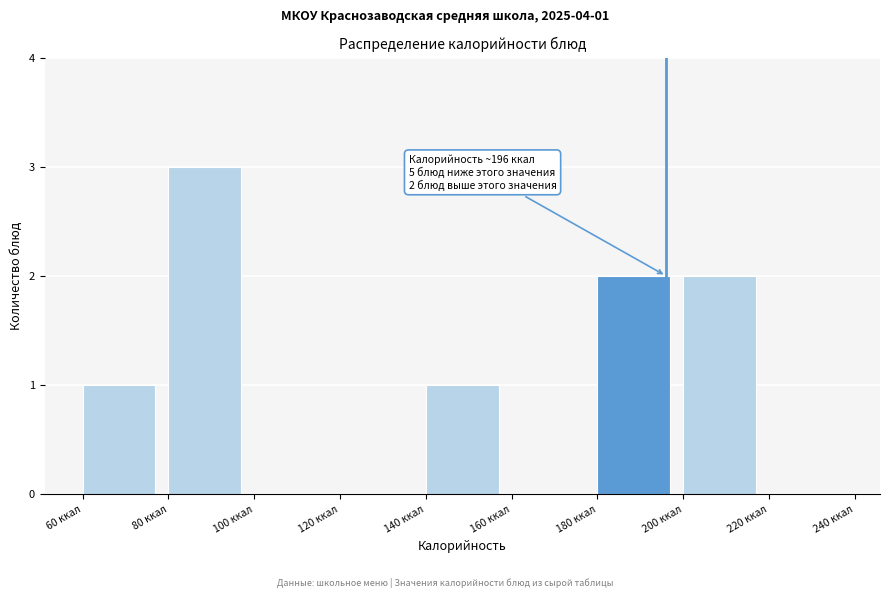

Over which range of the x-axis is the bar tallest?

80 to 100